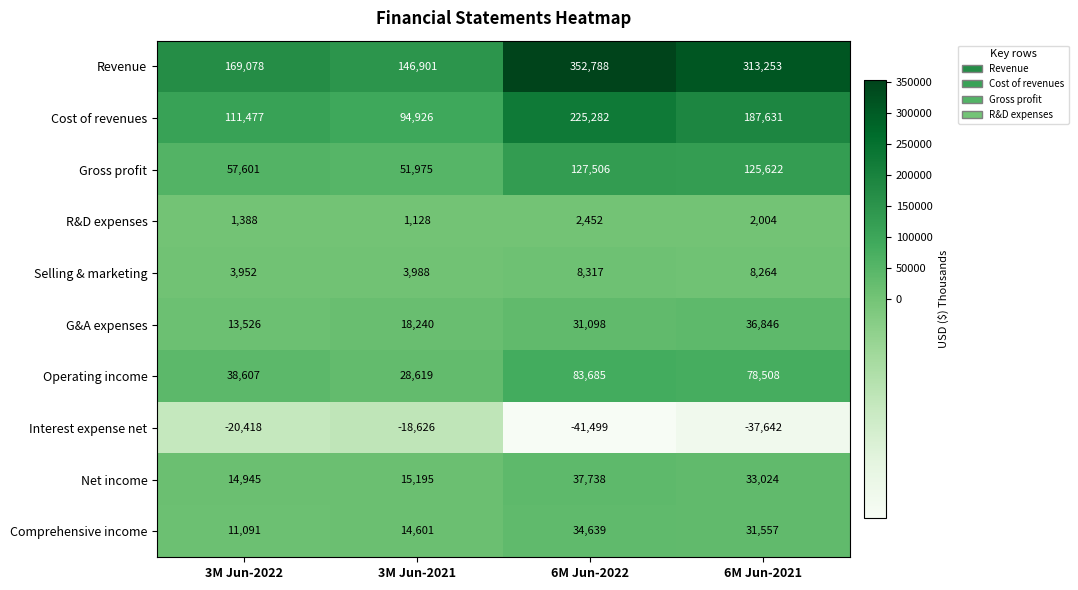

What is the difference between the highest and lowest values at 3M Jun-2021?

165527